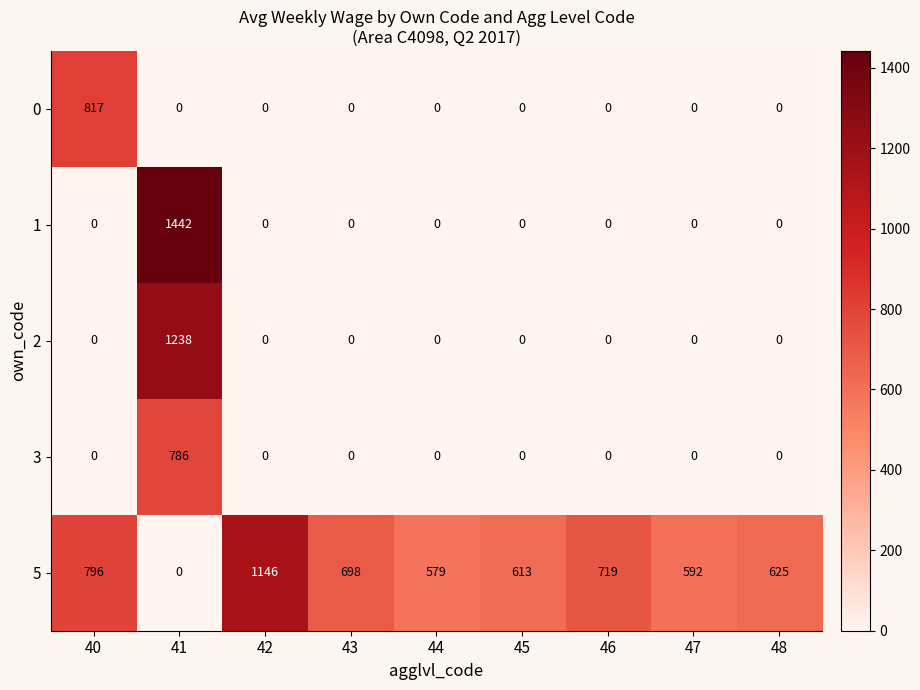

What is the spread (max minus min) of values at 48?

625